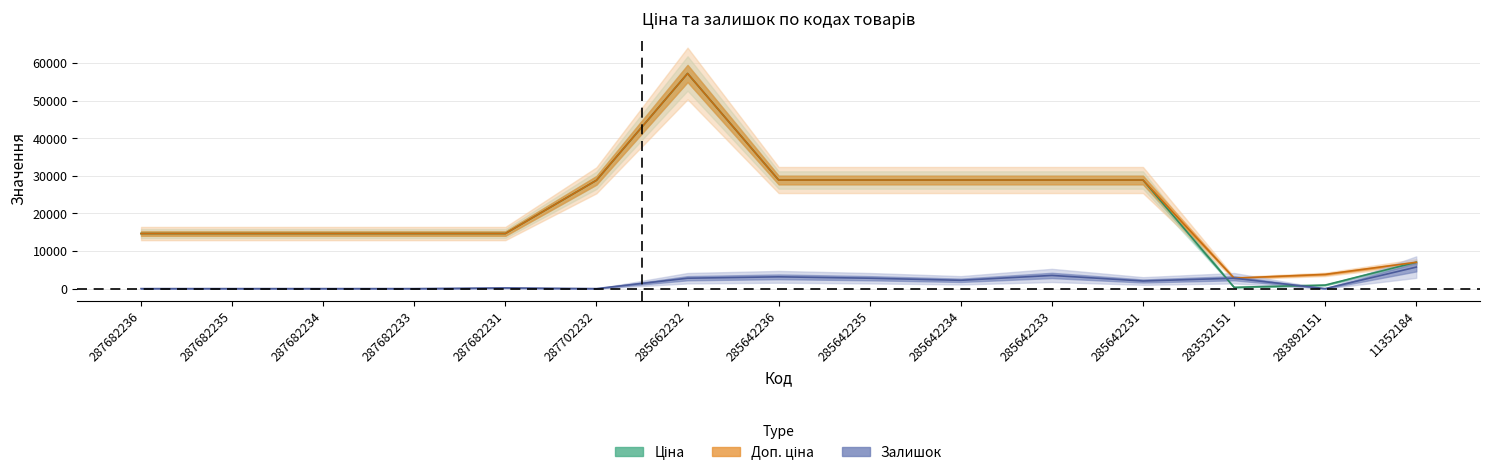

What are all the series names shown in the legend?

Ціна, Доп. ціна, Залишок